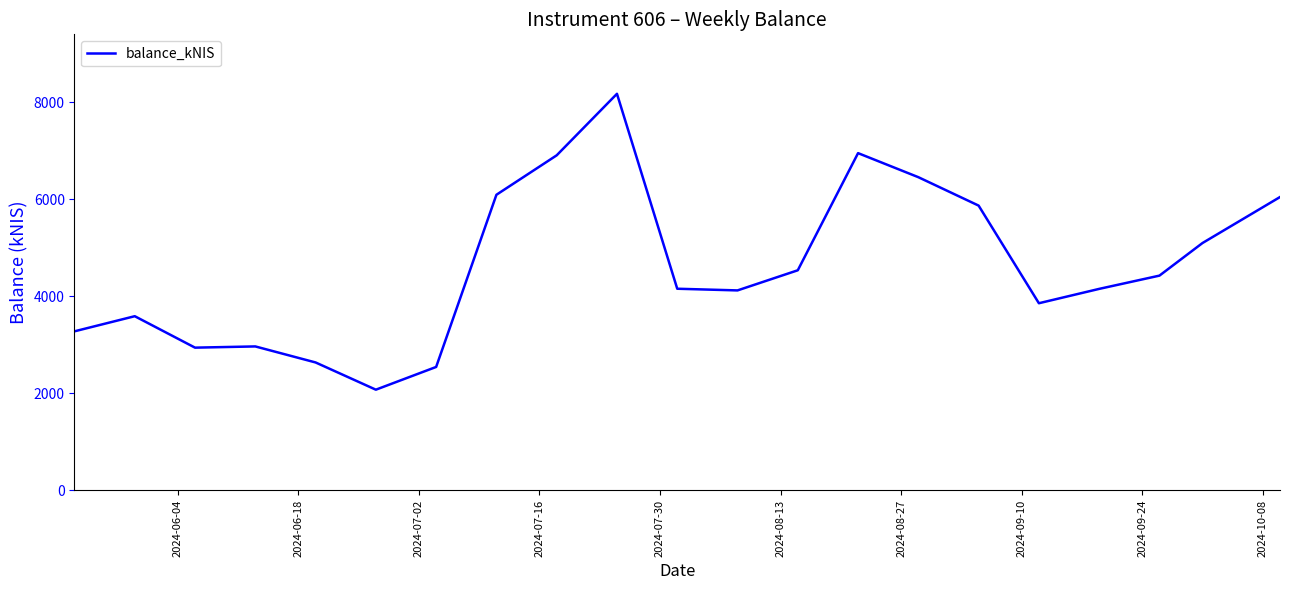

What is the difference between the maximum and minimum values?

6103.2